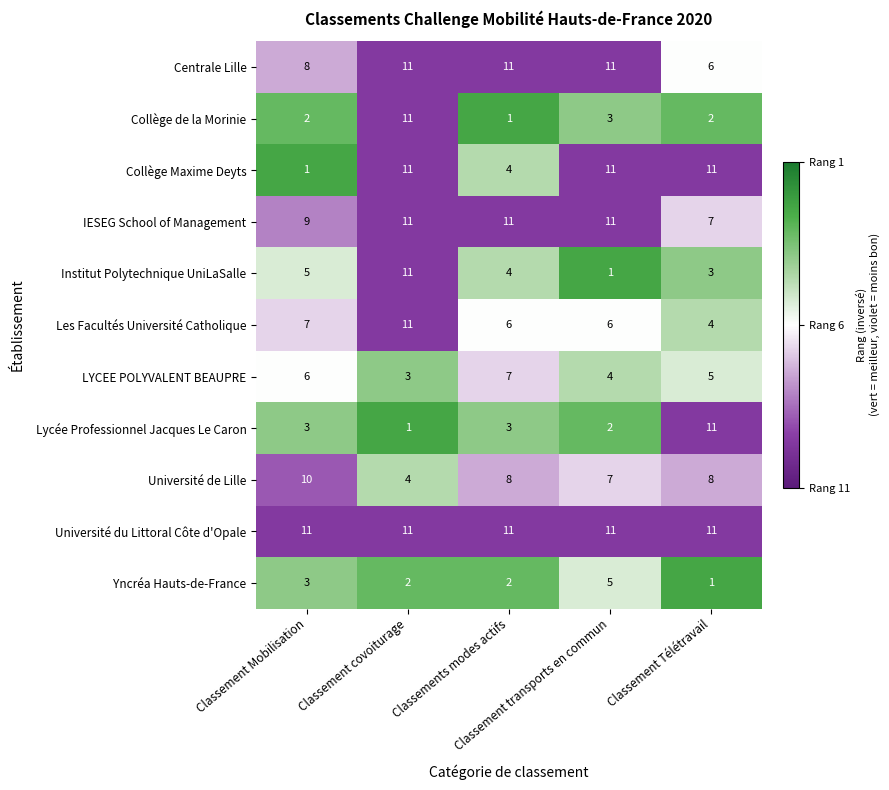

What is the greatest value displayed?

11